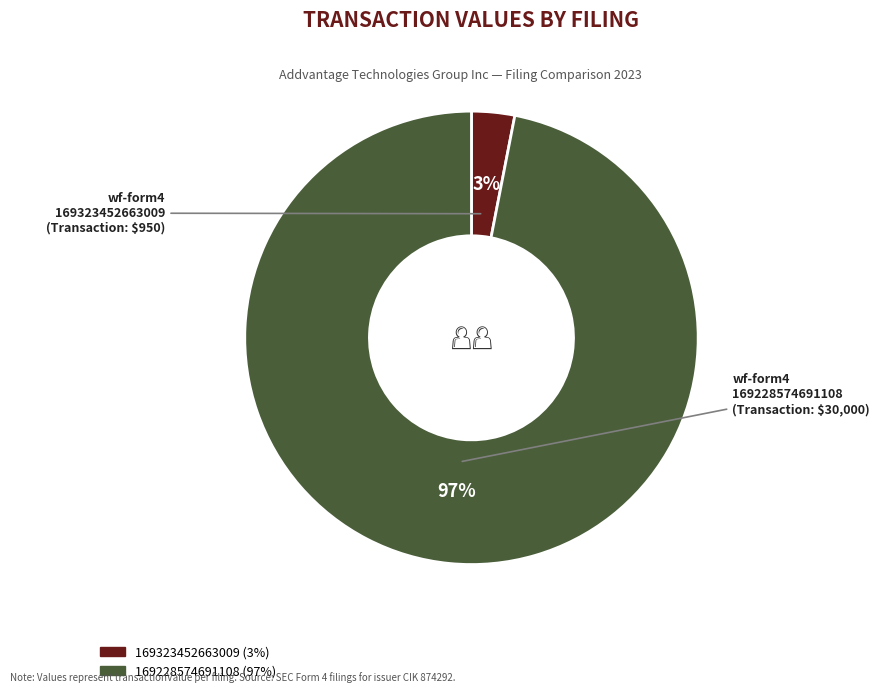

To the nearest percent, what is the average slice percentage?

50%